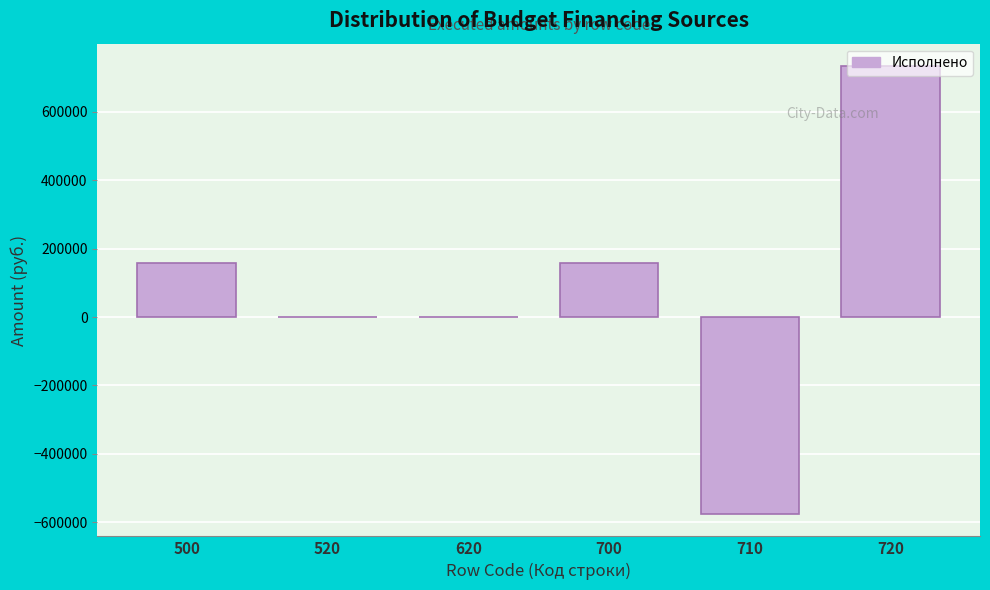

What is the maximum value shown in the chart?

733699.4